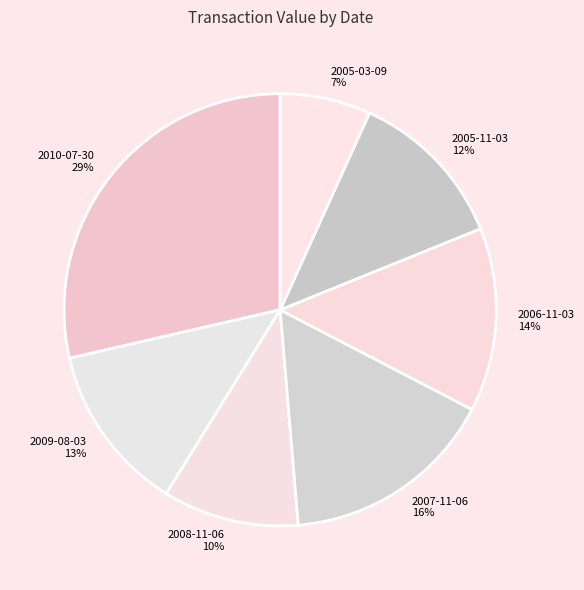

Does 2010-07-30 account for over 50% of the chart?

No